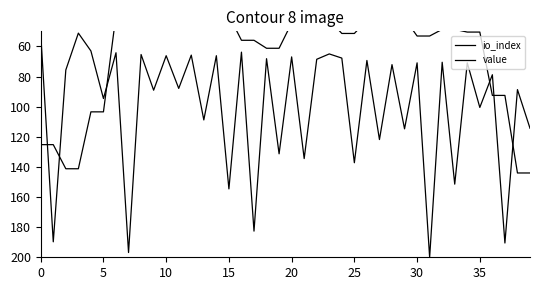

What are all the series names shown in the legend?

io_index, value